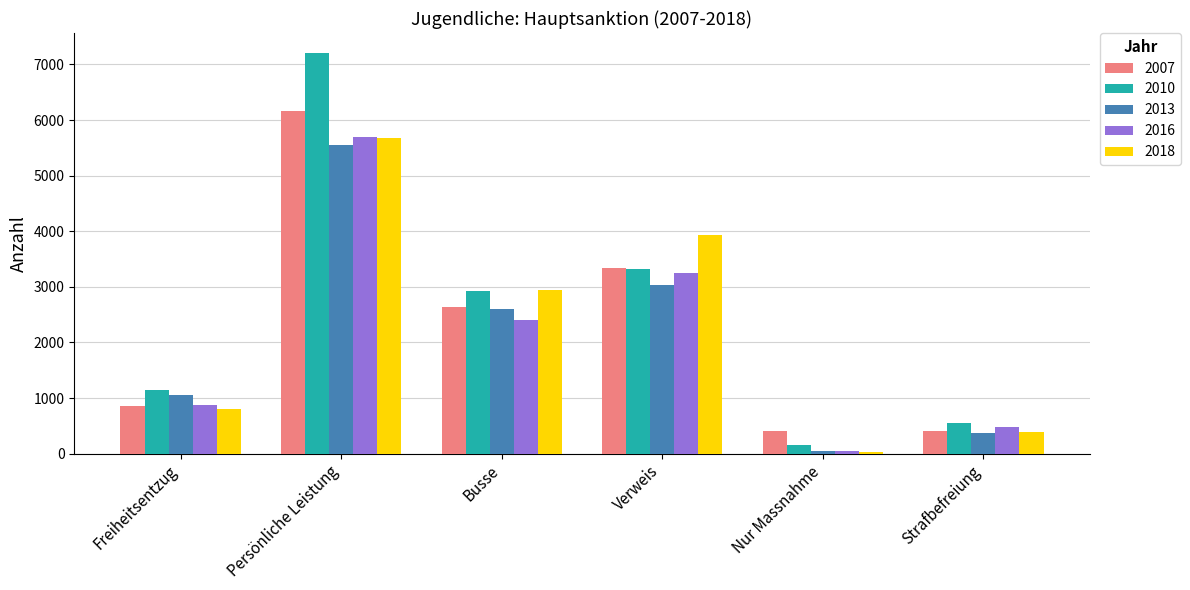

What is the average value of the 2007 series?

2305